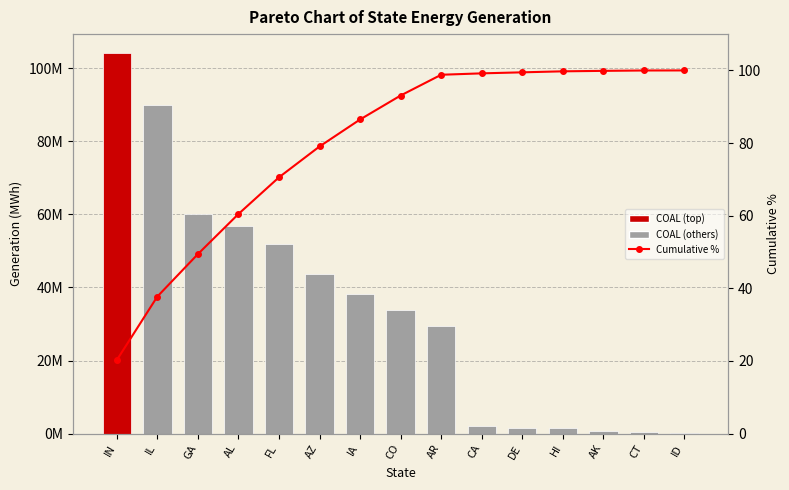

What is the sum of the COAL values at CO and DE?

35.4